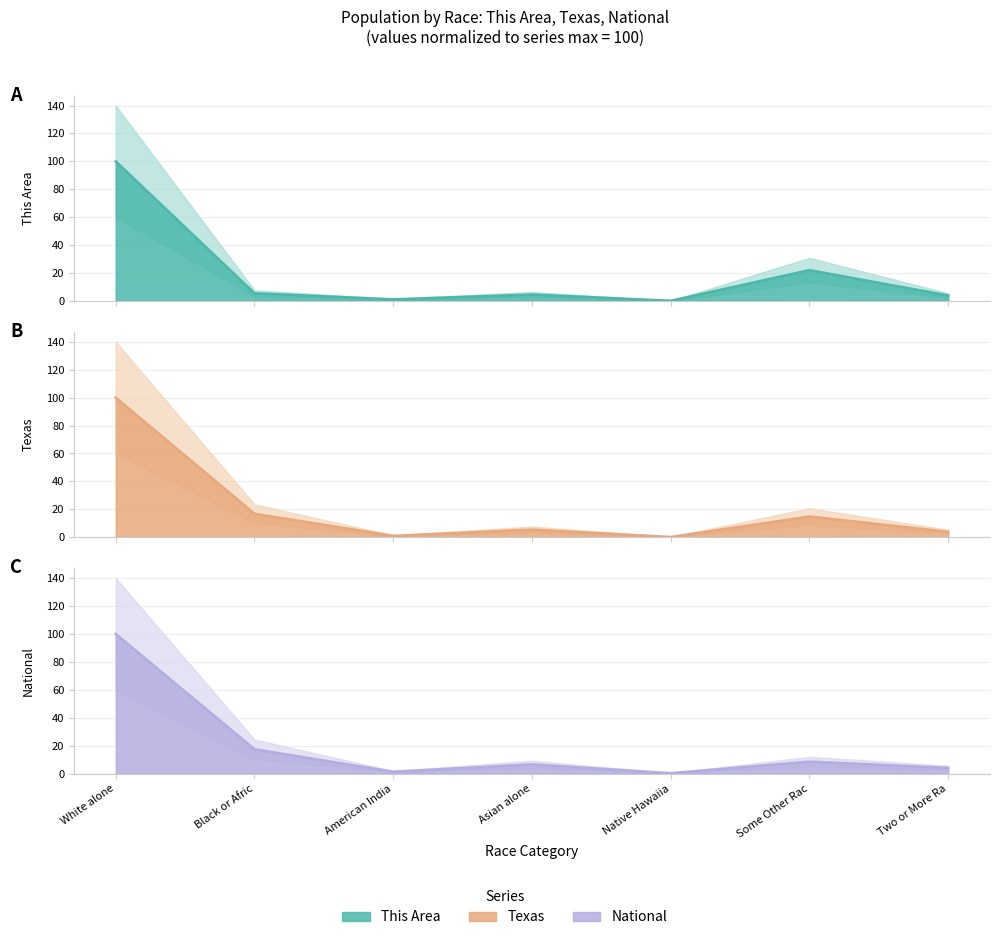

True or false: This Area has more than 1 points higher than both neighbors.

True